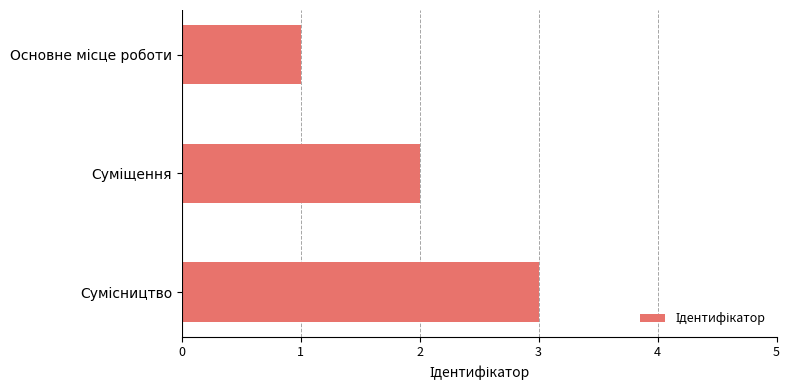

What is the sum of all values?

6